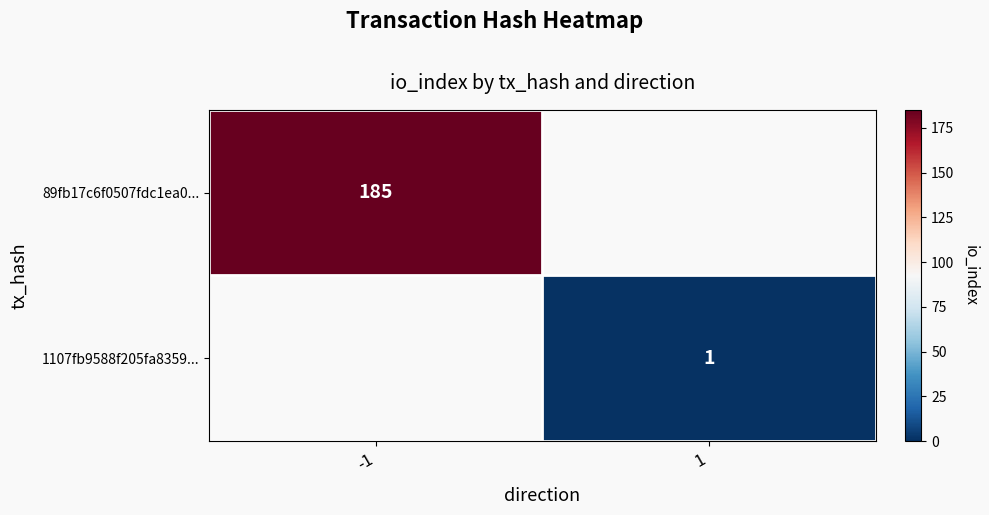

True or false: 89fb17c6f0507fdc1ea0... has a value of 243 at -1.

False